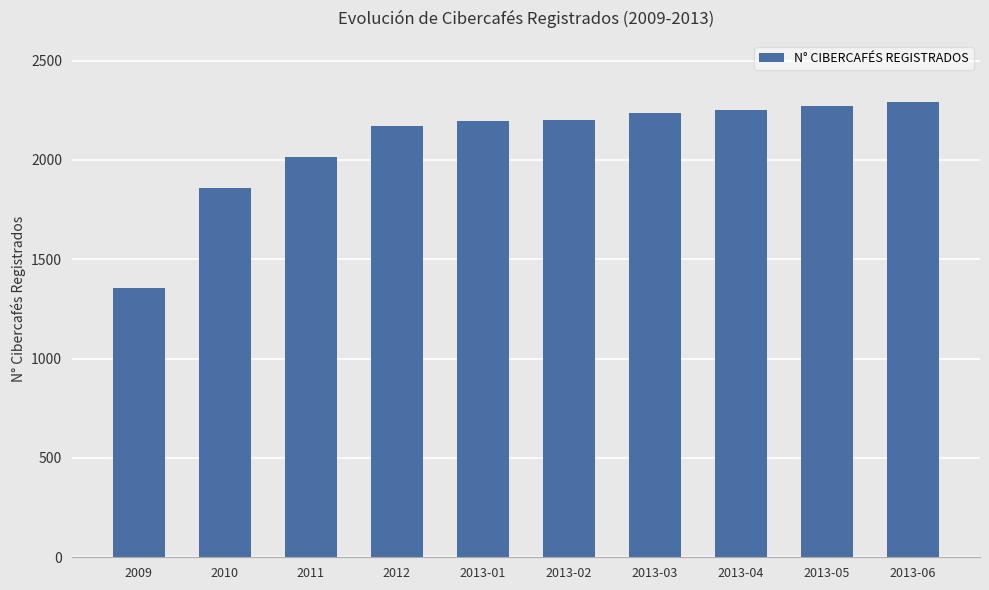

What is the approximate value at 2013-05?

2273